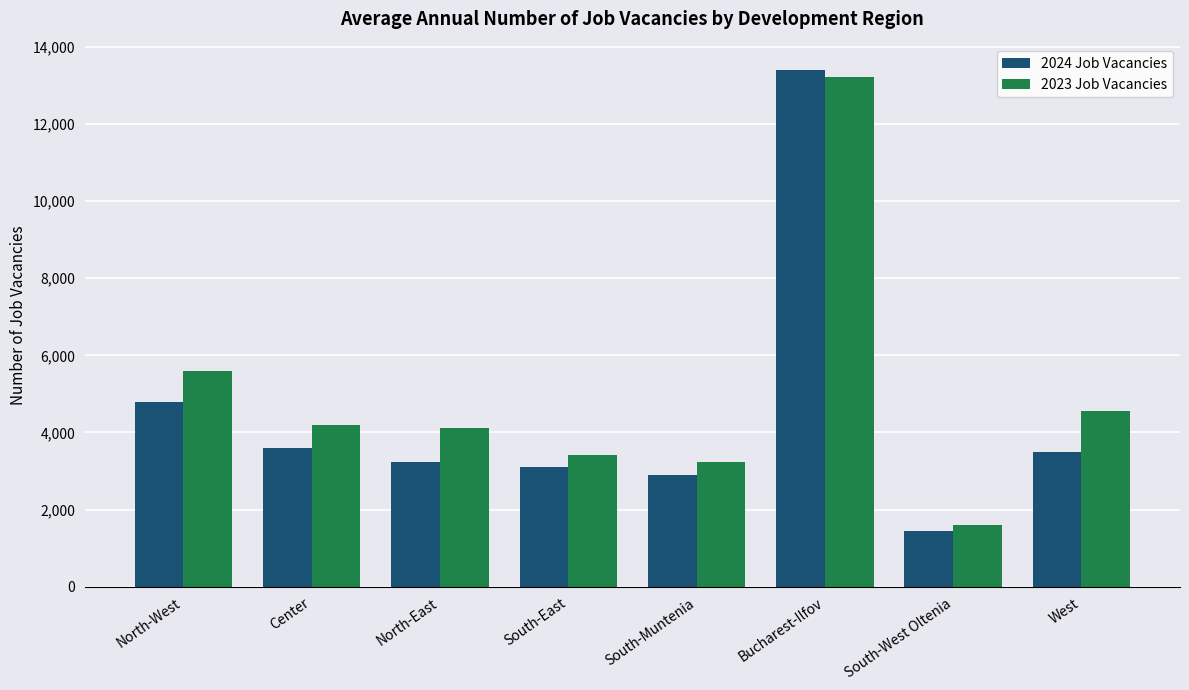

What is the sum of the 2024 Job Vacancies values at Center and West?

7082